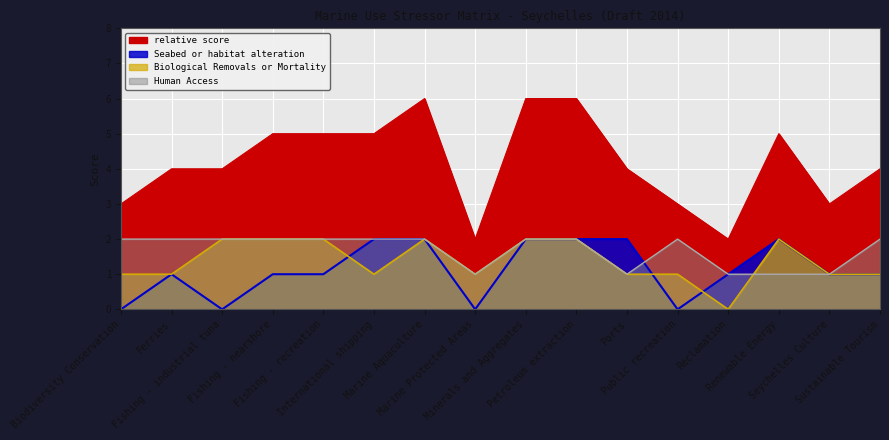

True or false: Seabed or habitat alteration has more than 0 interior local peaks.

True